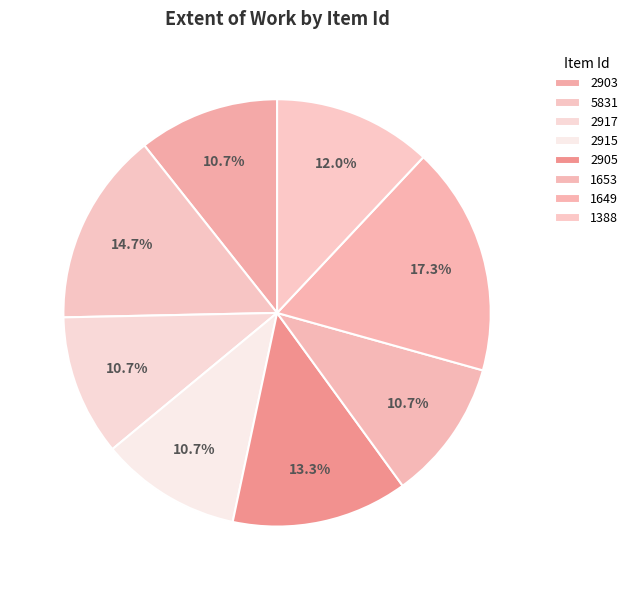

The 2903 slice represents 25% of the pie. True or false?

False